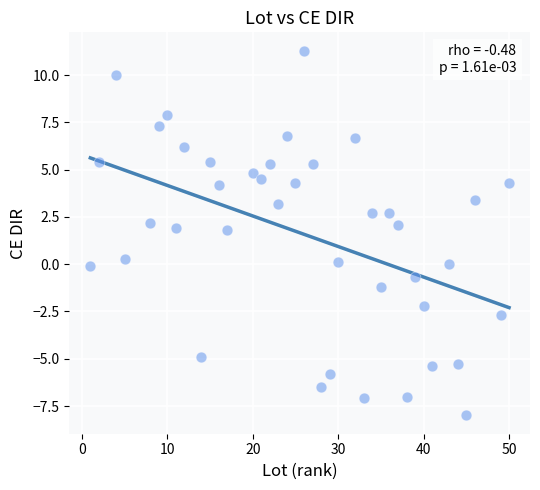

What is the range of X values (max minus min)?

49.0